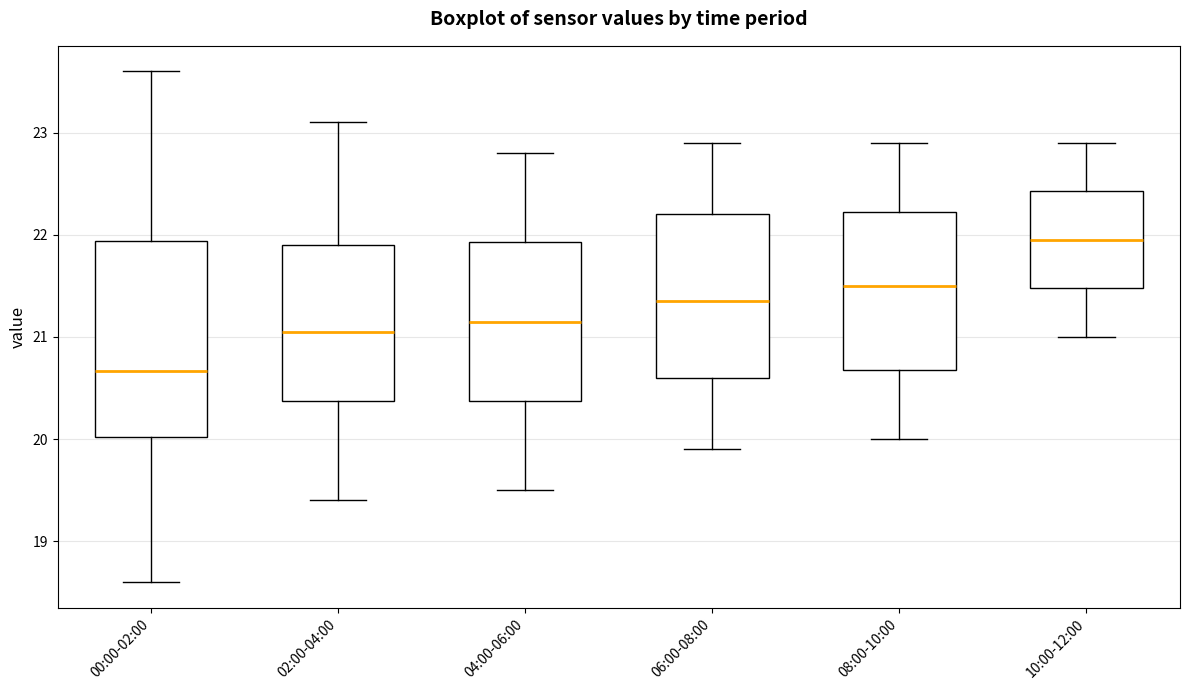

Where does the lower whisker of the box for 10:00-12:00 end on the y-axis? The values are not printed on the chart, so give them approximately, as read against the axis.

21.0